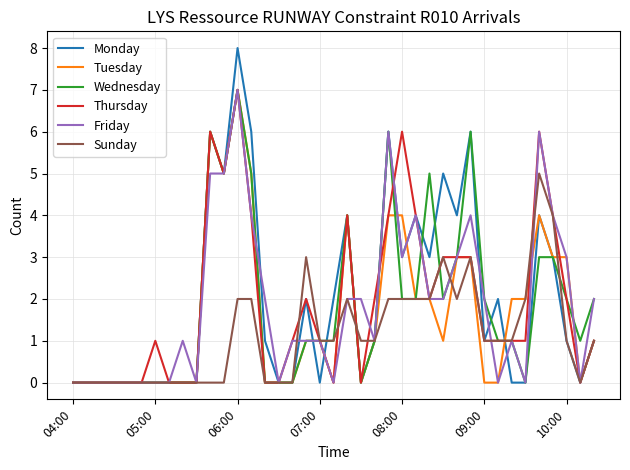

What is the greatest value displayed?

8